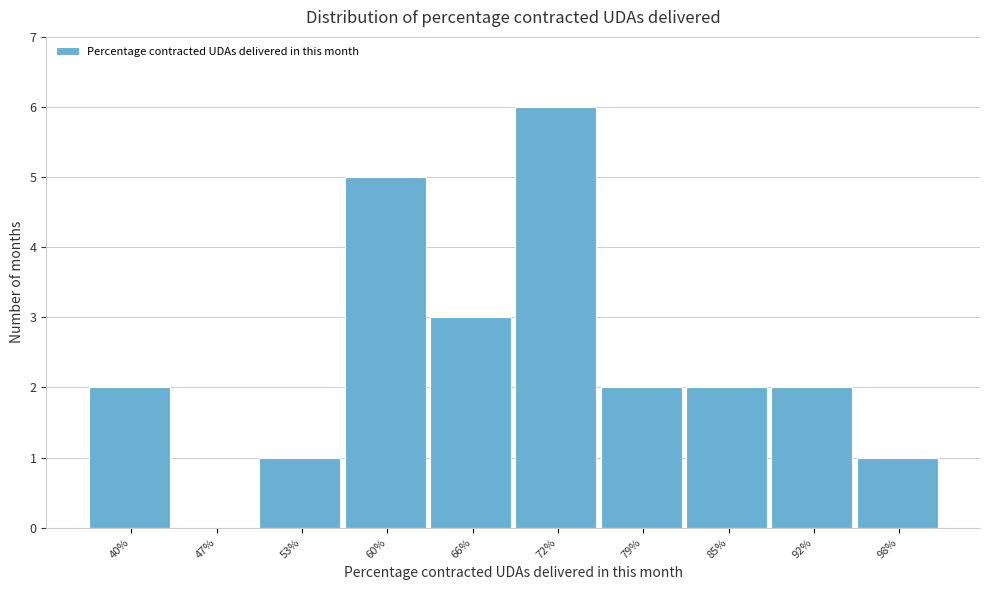

Reading left to right, transcribe all the data shown in this chart.

40%=2	47%=0	53%=1	60%=5	66%=3	72%=6	79%=2	85%=2	92%=2	98%=1